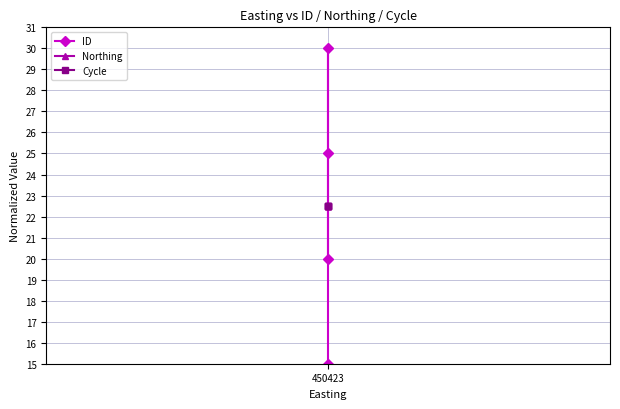

True or false: ID and Northing intersect in this chart.

True